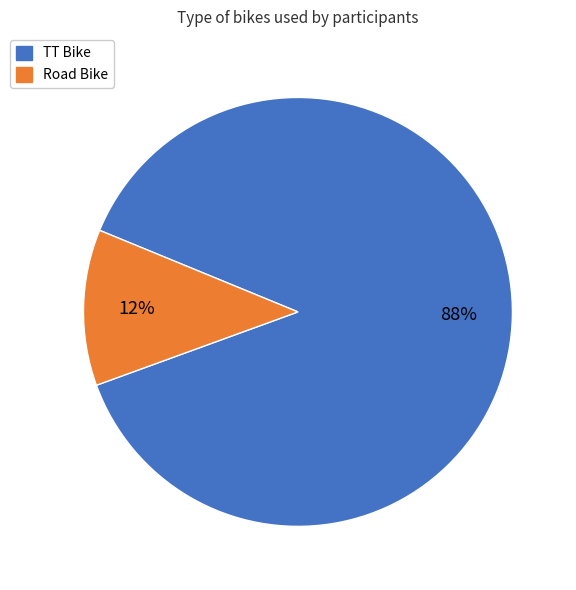

Which has a higher value, TT Bike or Road Bike?

TT Bike